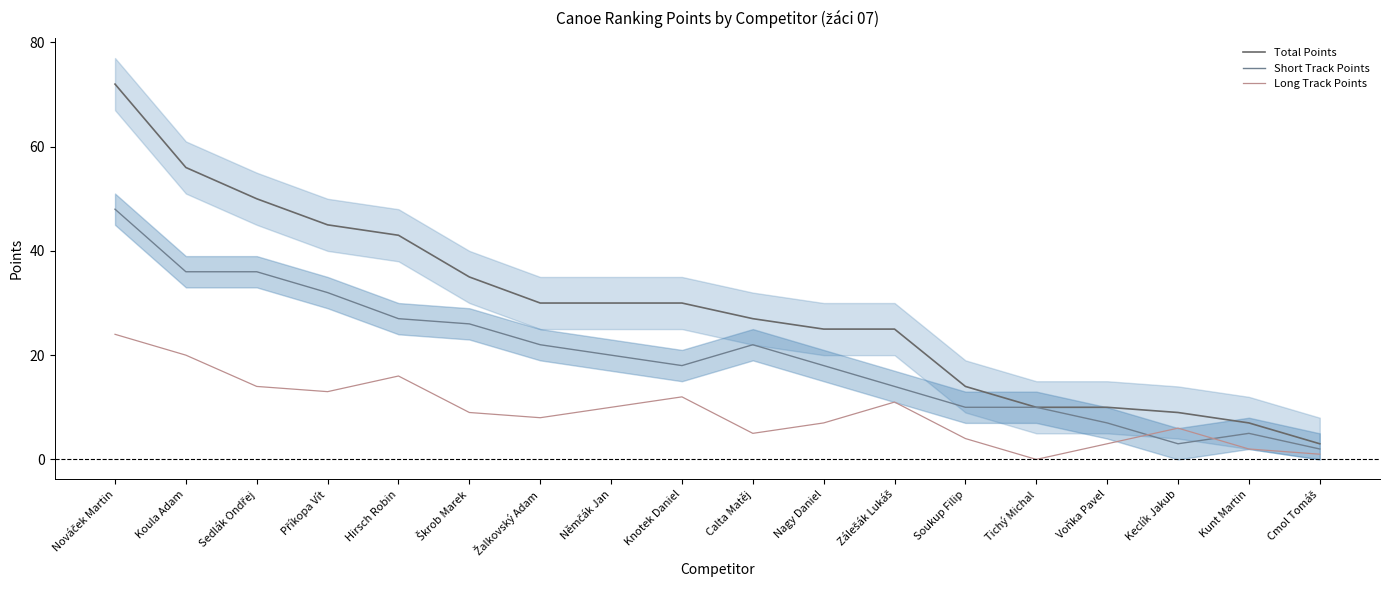

The value of Total Points at Němčák Jan is 43. True or false?

False